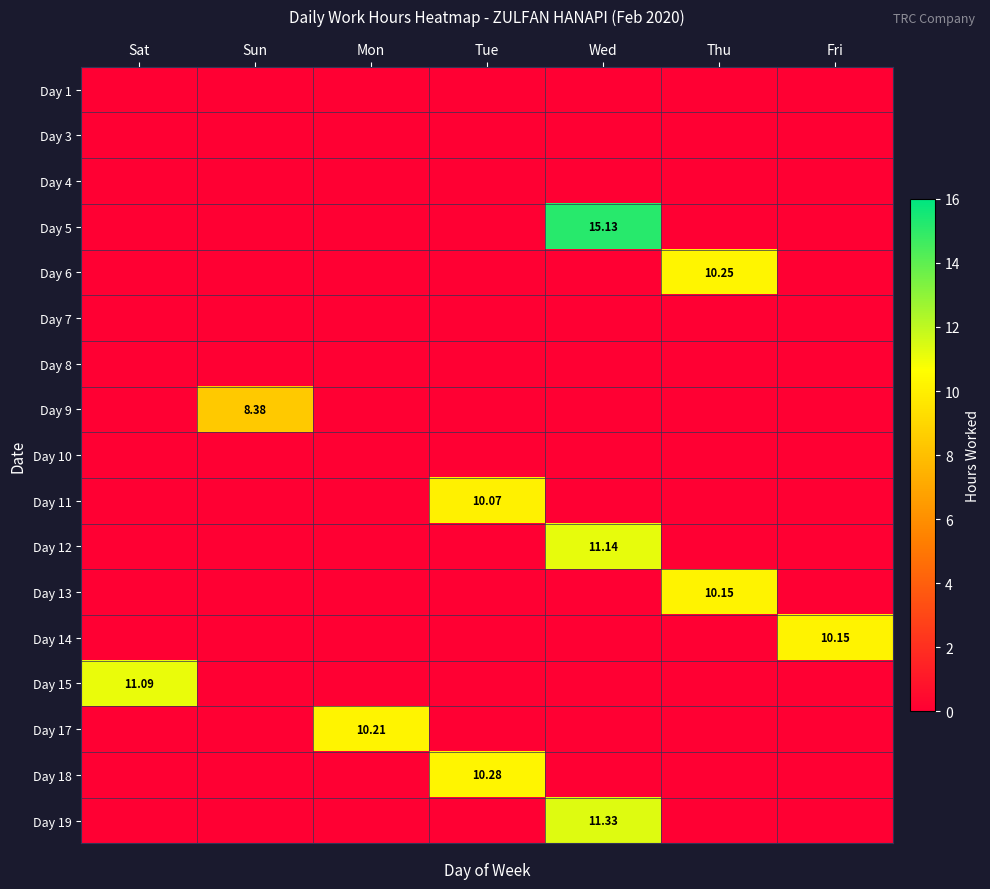

Rank the series at Thu from highest to lowest value.

Day 6, Day 13, Day 1, Day 3, Day 4, Day 5, Day 7, Day 8, Day 9, Day 10, Day 11, Day 12, Day 14, Day 15, Day 17, Day 18, Day 19